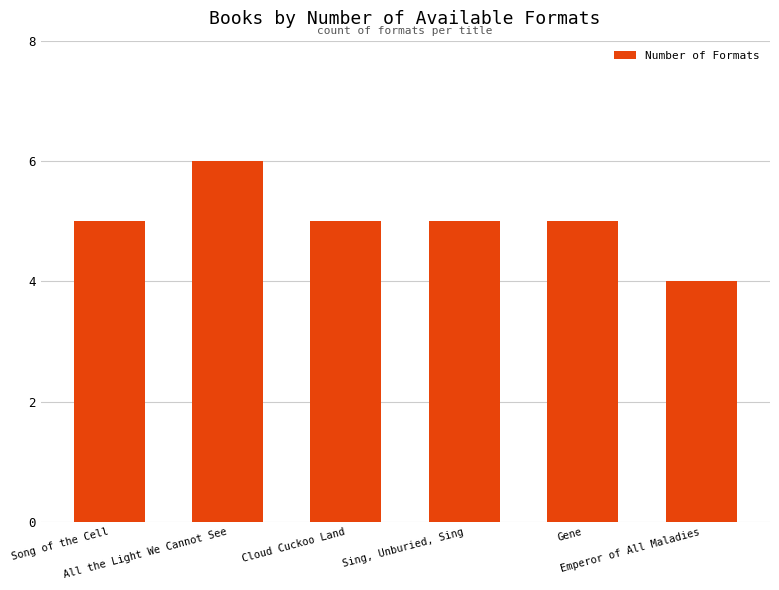

What is the approximate value at Emperor of All Maladies?

4